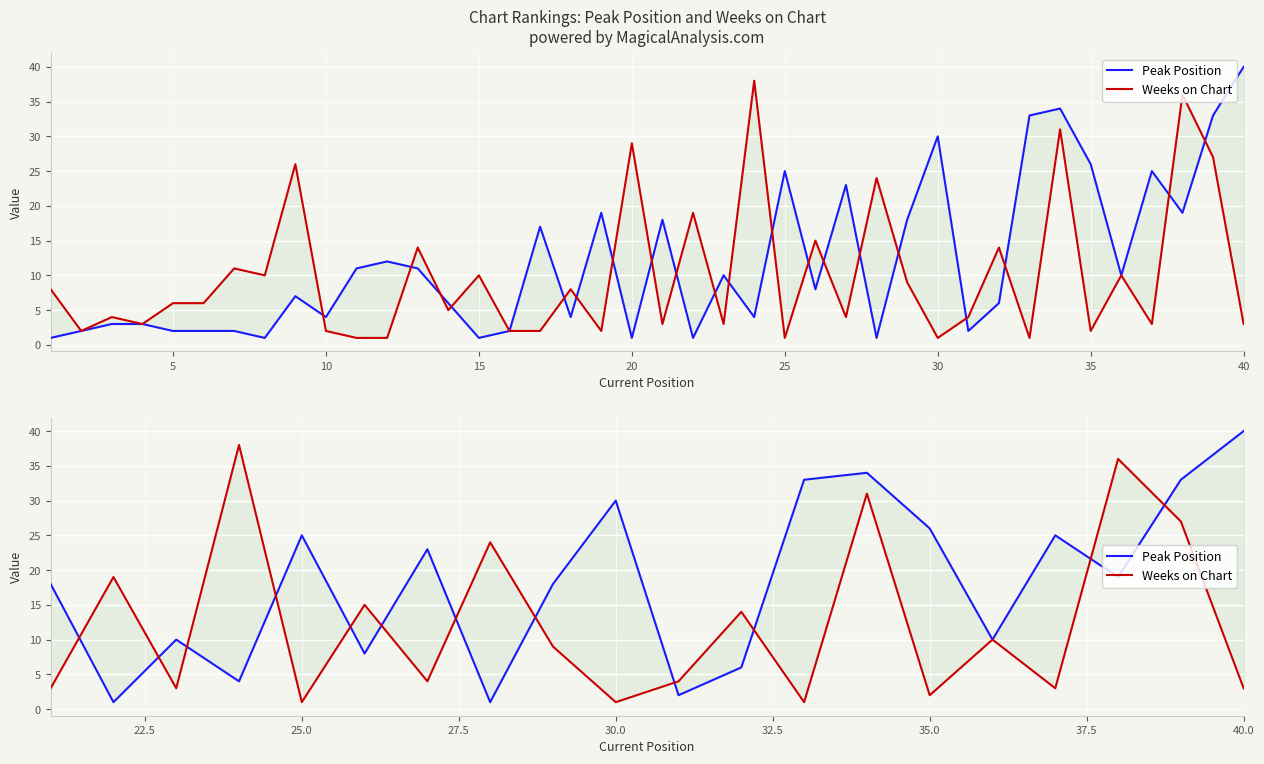

What are all the series names shown in the legend?

Peak Position, Weeks on Chart